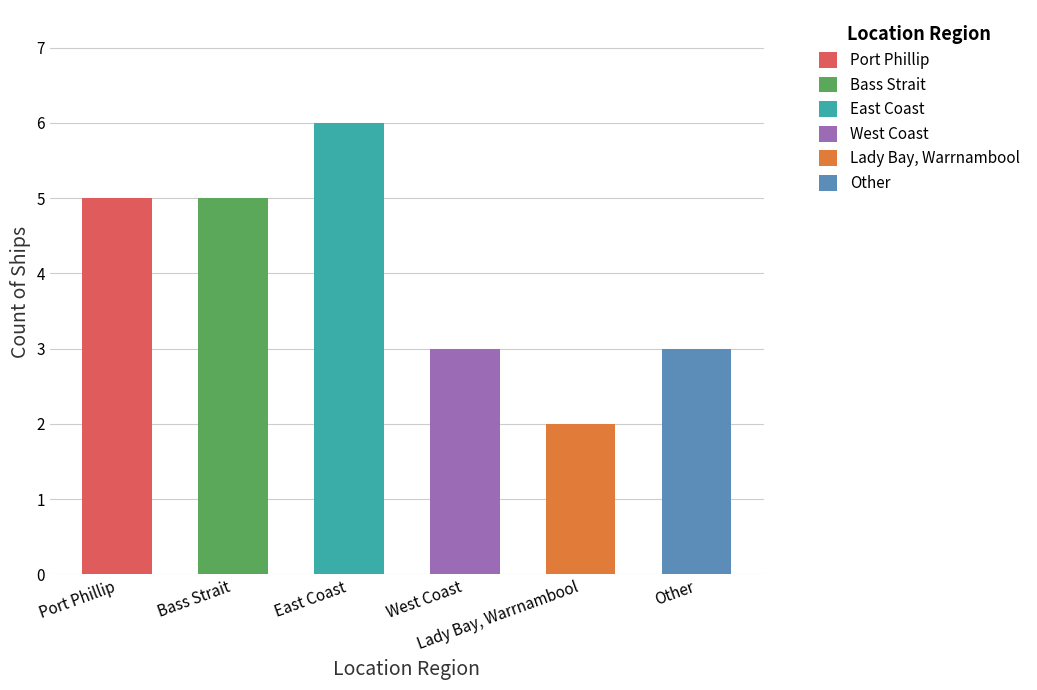

Rank the categories by value from lowest to highest.

Lady Bay, Warrnambool, West Coast, Other, Port Phillip, Bass Strait, East Coast